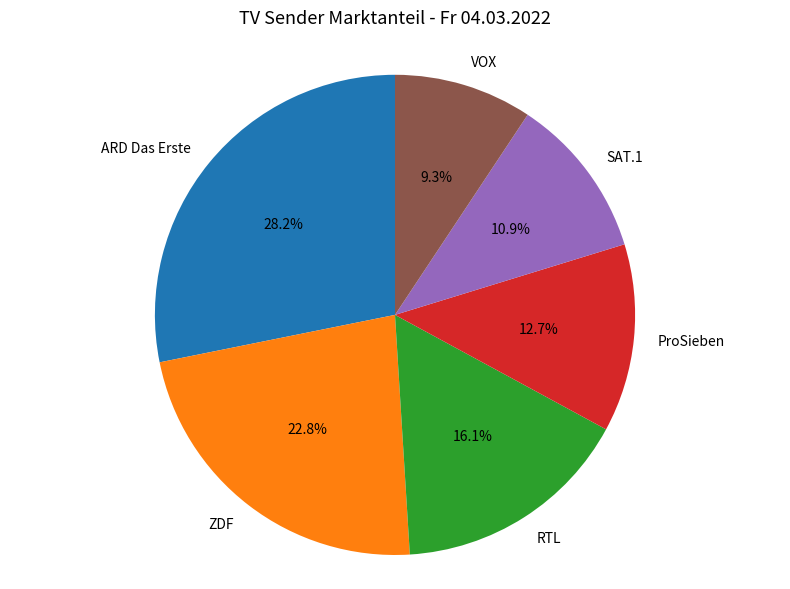

Does VOX represent more than half of the total?

No